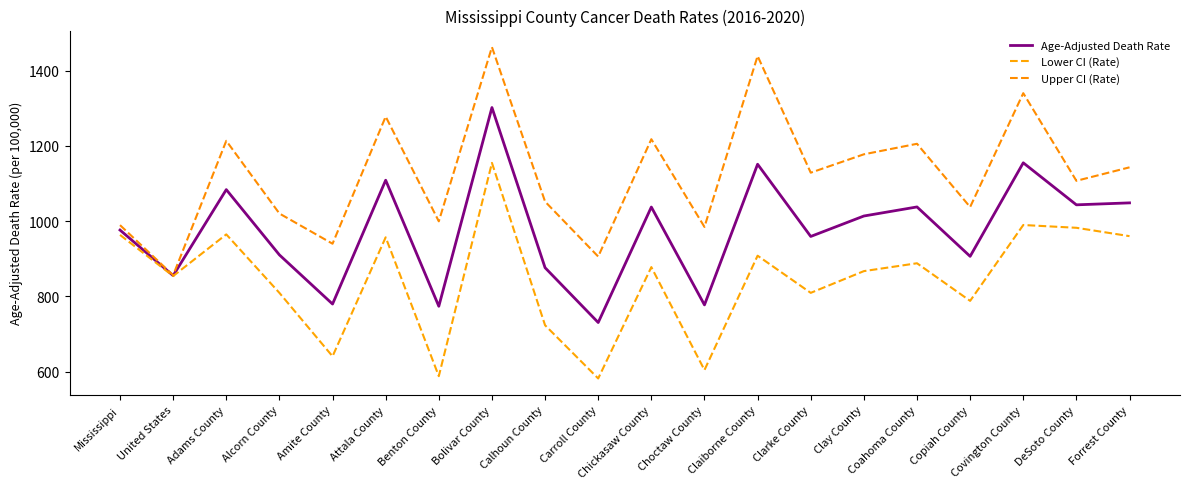

How many lines are shown in the chart?

3